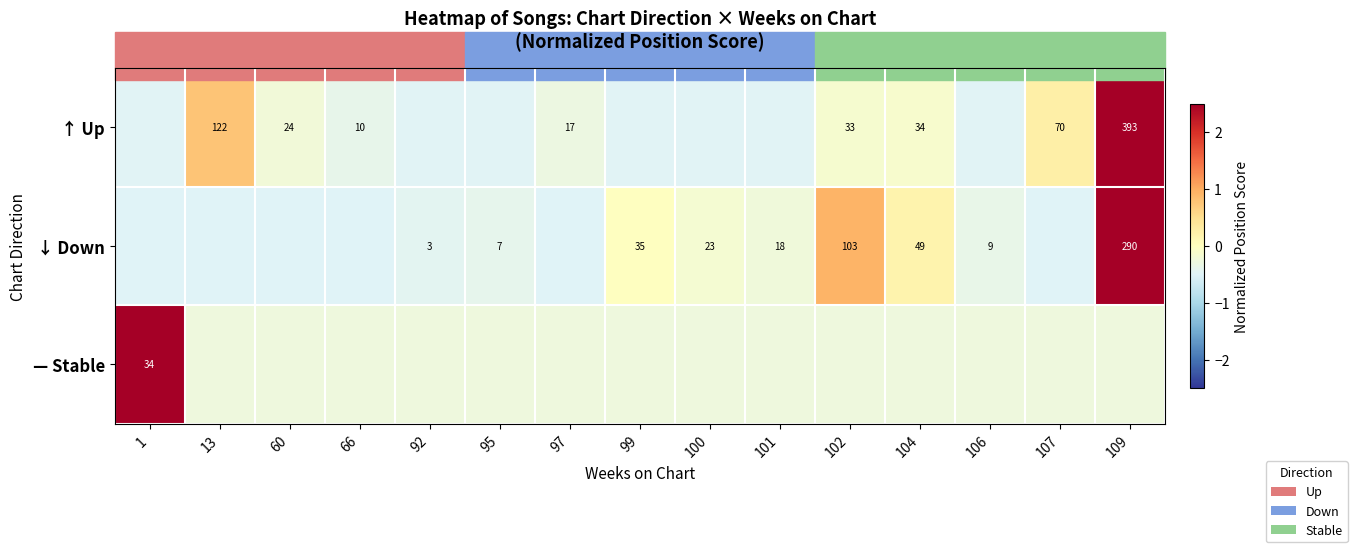

Where is ↑ Up nearest to the value 1?

13